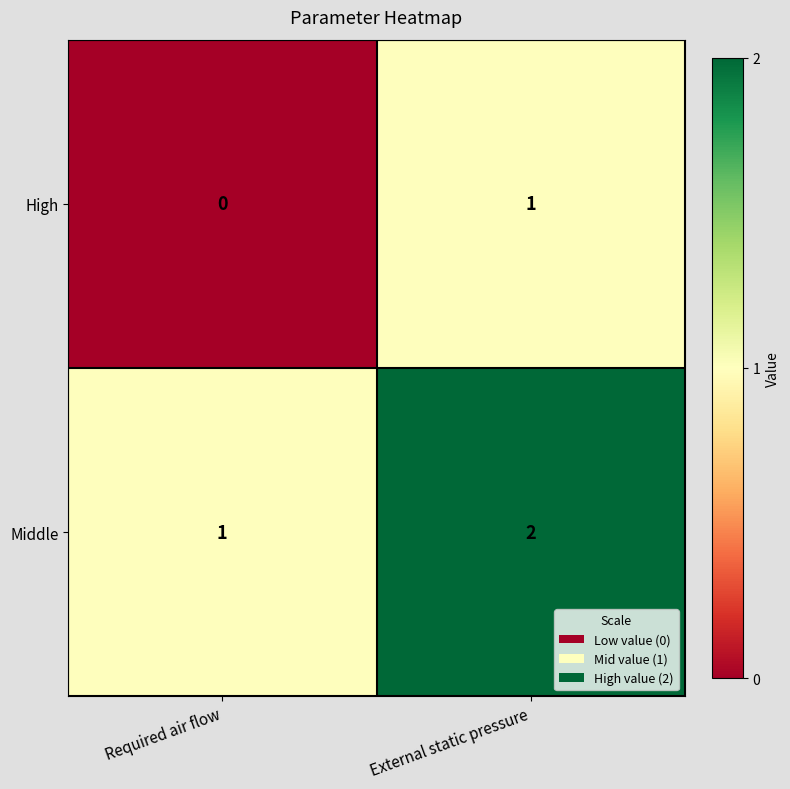

List the series in order of their overall mean, highest first.

Middle, High